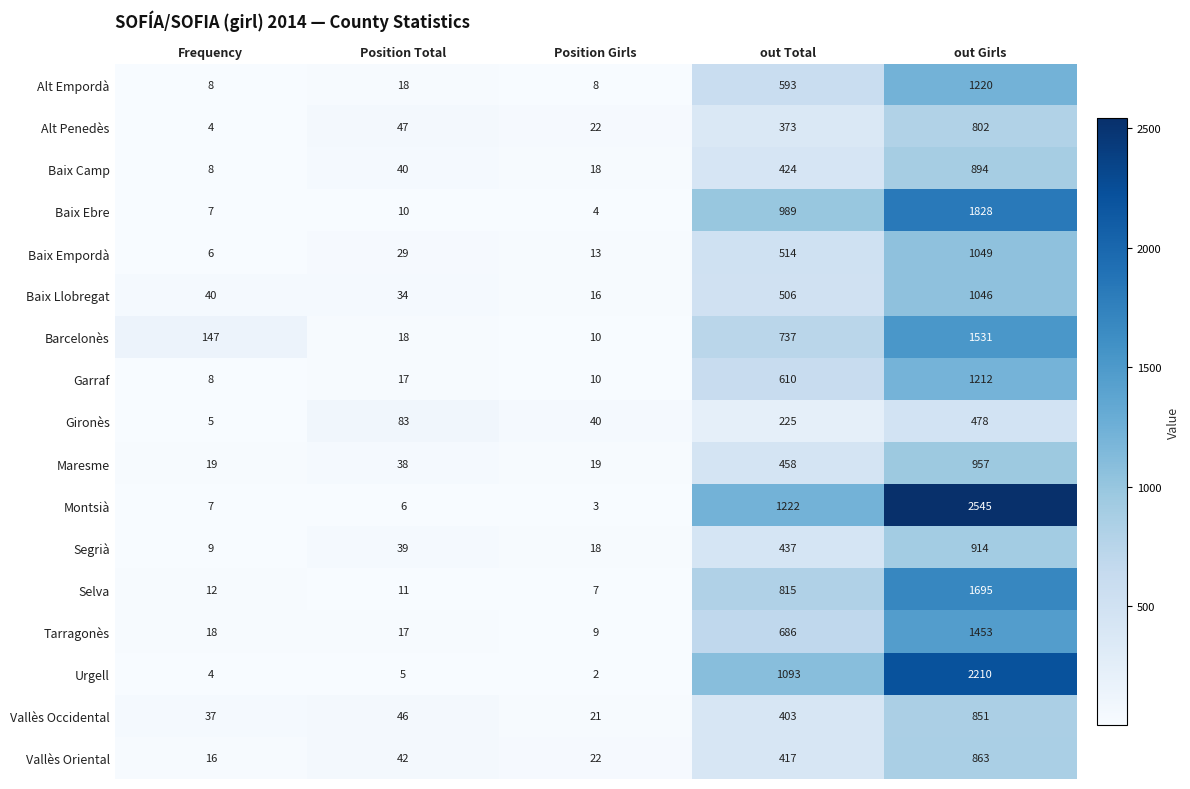

What is the difference between the second highest and minimum values in the Montsià series?

1219